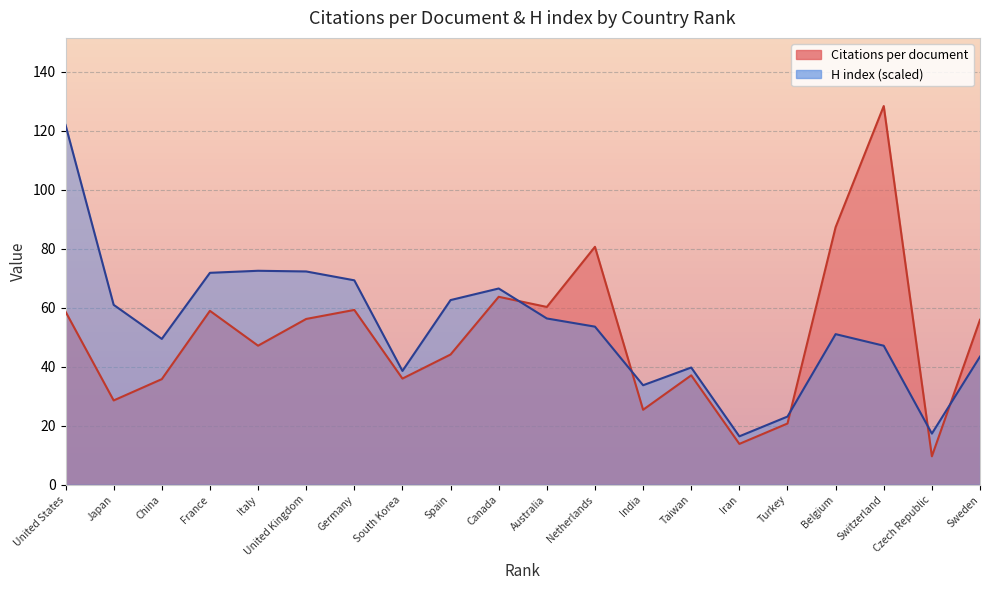

Between Italy and United Kingdom, which series saw the biggest shift?

Citations per document